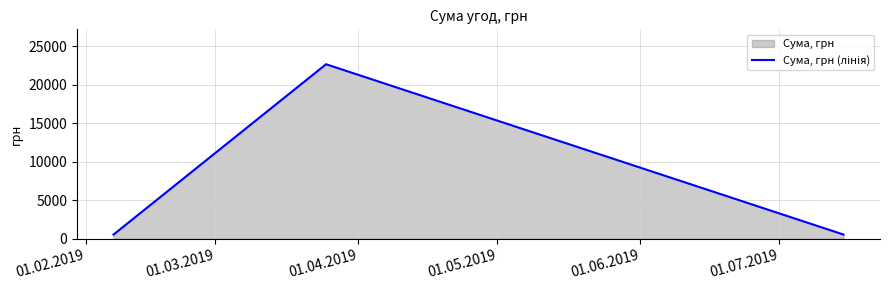

What is the difference between the maximum and minimum values?

22116.5